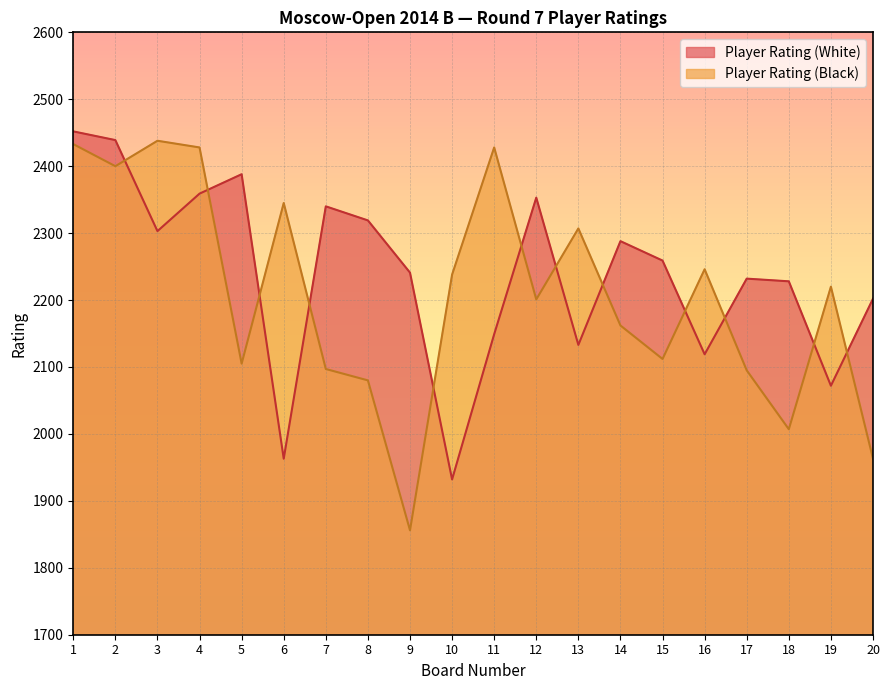

Read the Player Rating (Black) value at 11, to the nearest 100.

2400